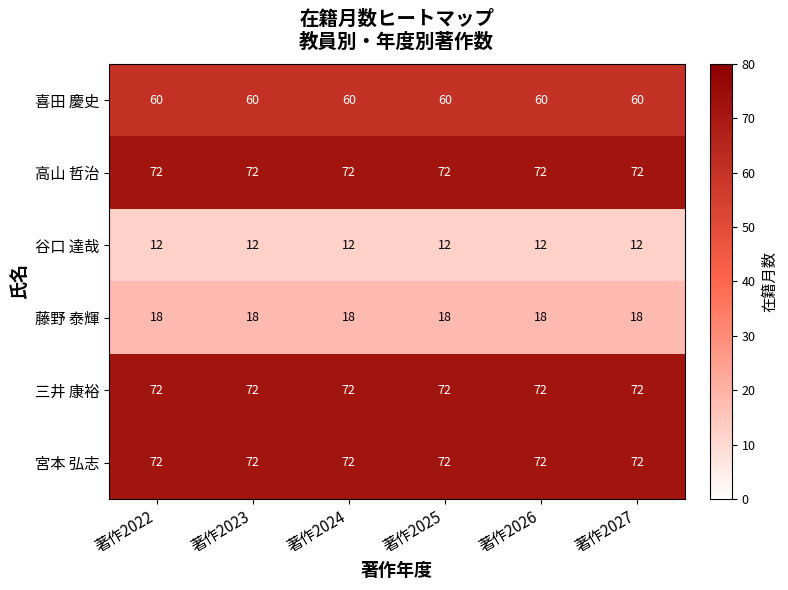

What is the lowest value of the 喜田 慶史 series?

60